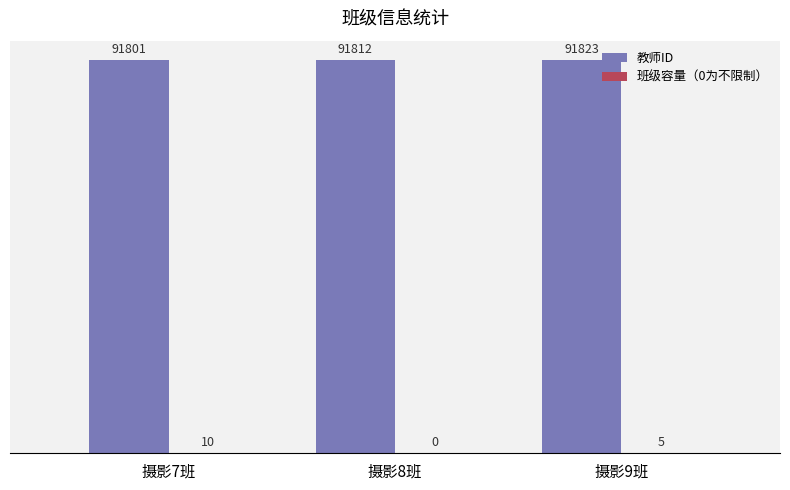

How many series are shown in this chart?

2